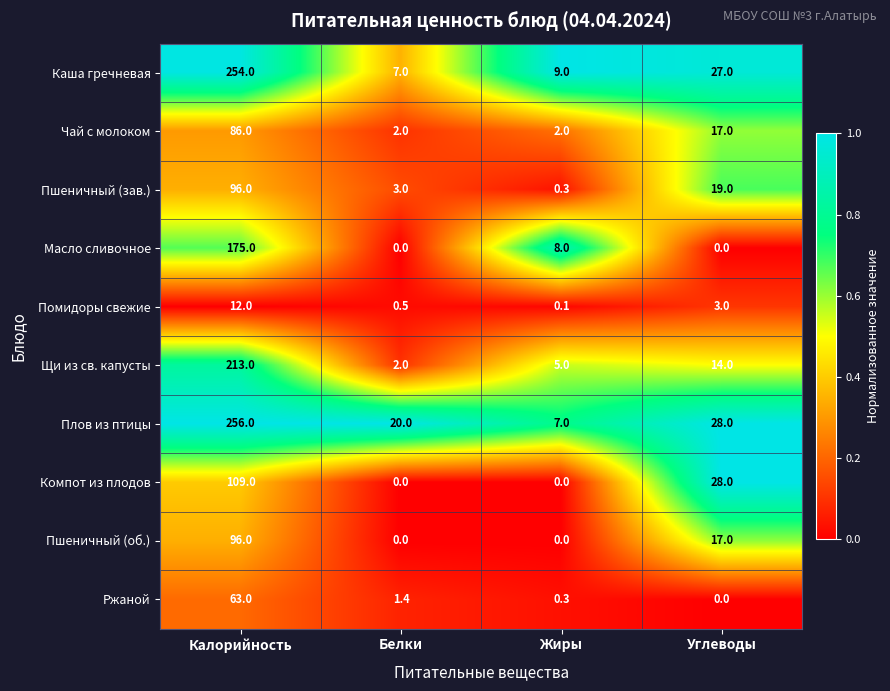

Which category has the highest value in the Помидоры свежие series?

Калорийность